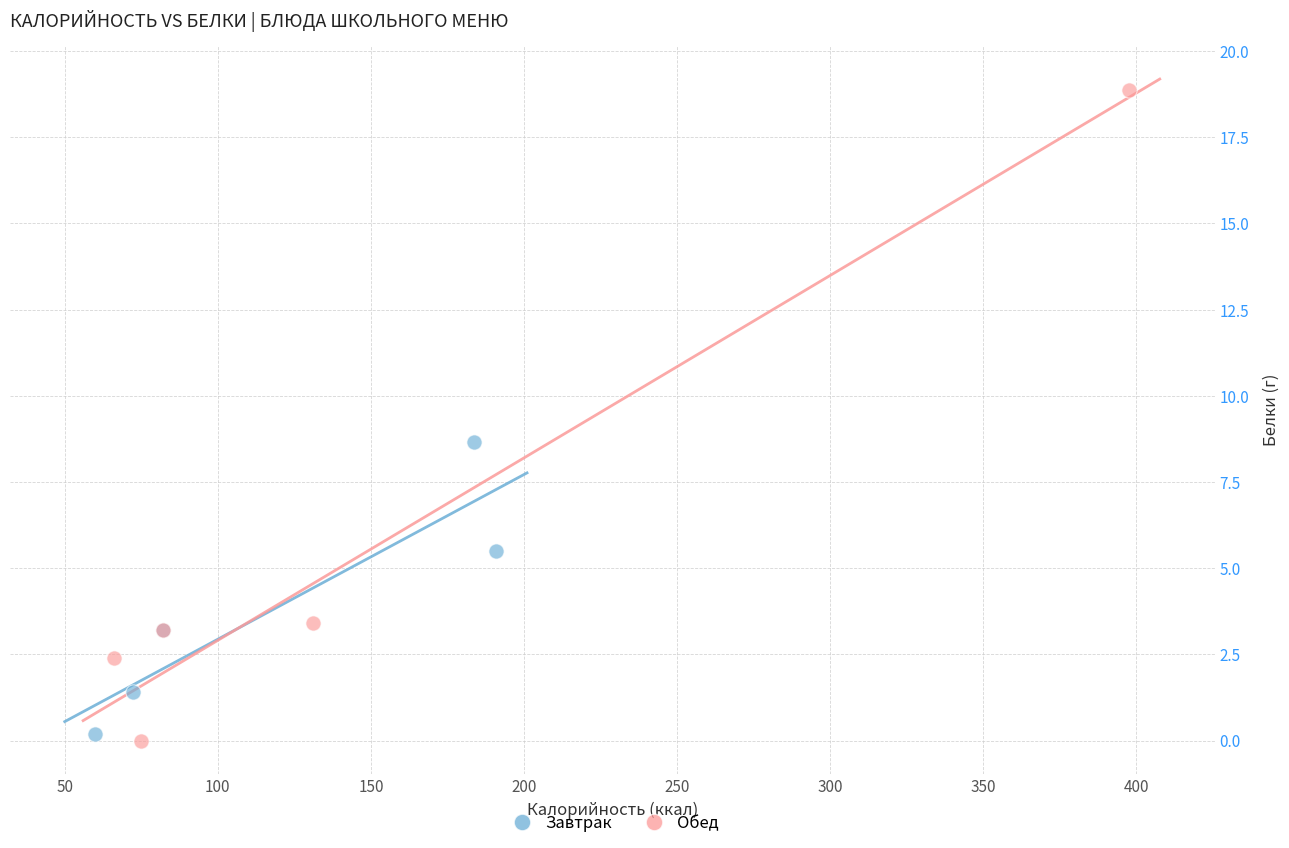

Which series has the largest Y range (max minus min)?

Обед